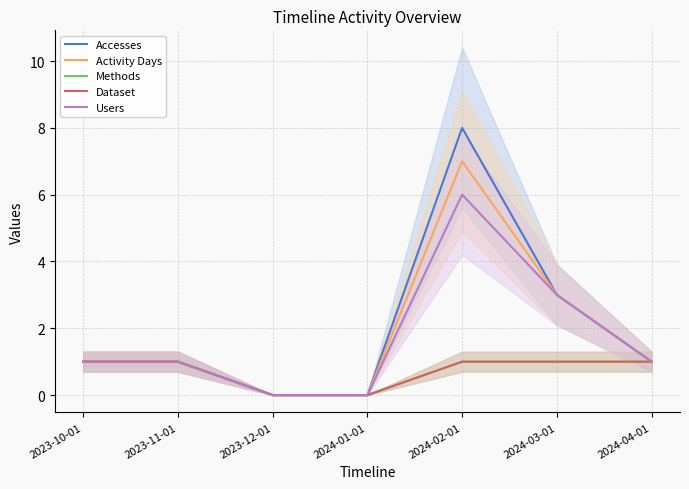

Does the chart have visible grid lines?

Yes